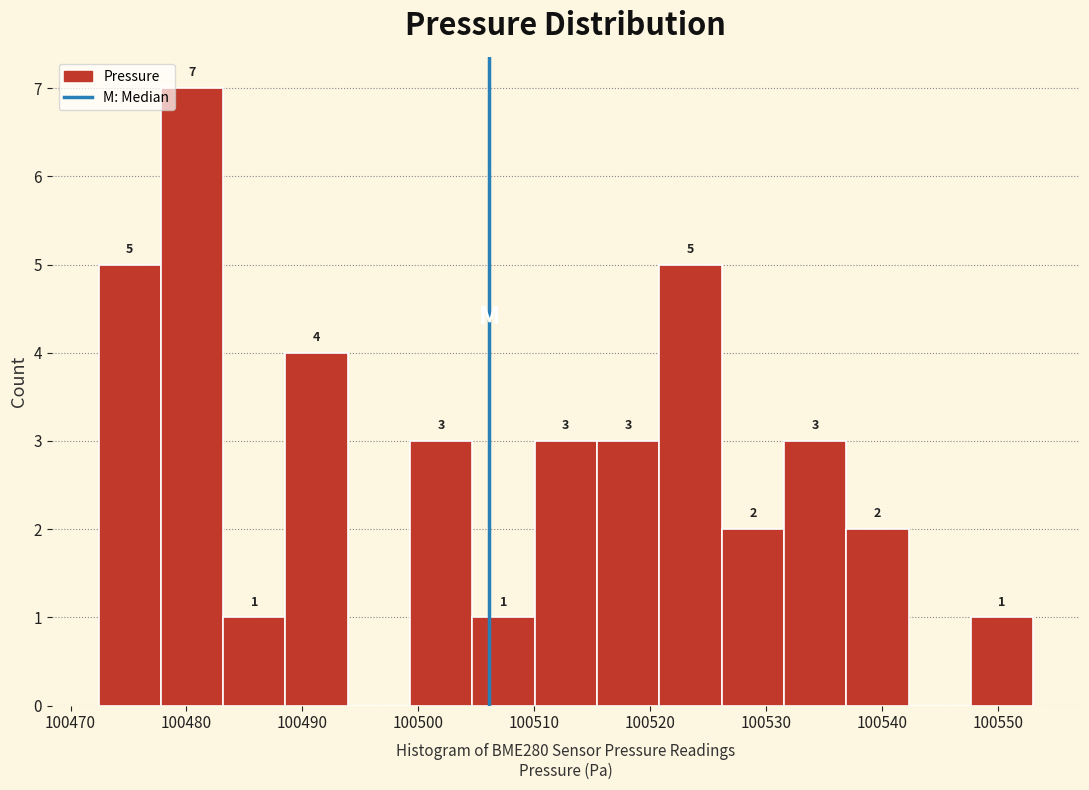

Over which range of the x-axis is the bar tallest?

100478 to 100483